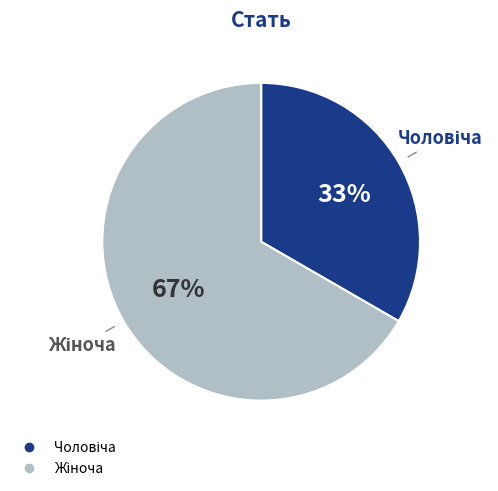

To the nearest percent, what is the average slice percentage?

50%